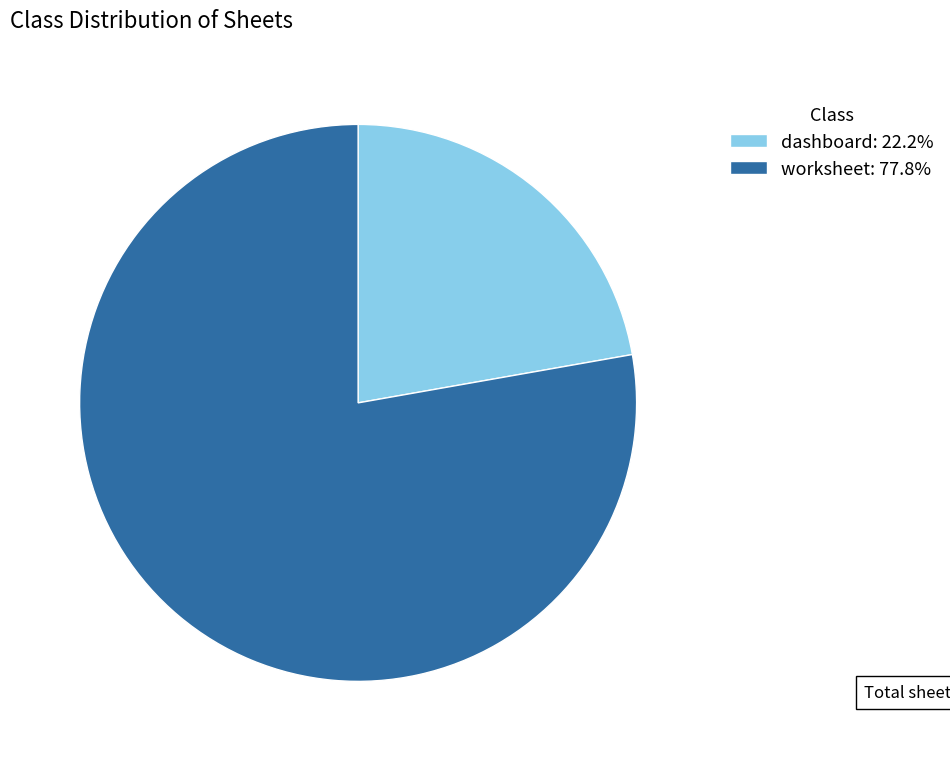

Is it true that dashboard is 13% of the pie?

False